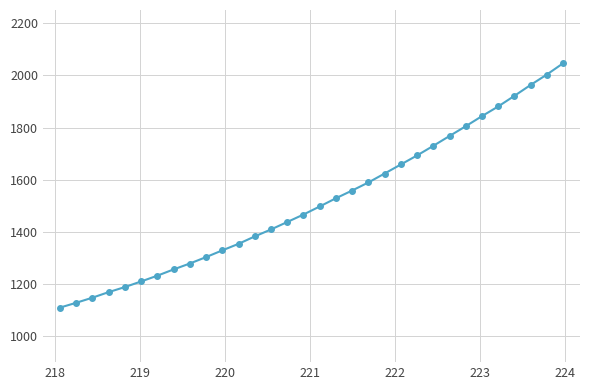

What is the minimum value shown in the chart?

1109.1